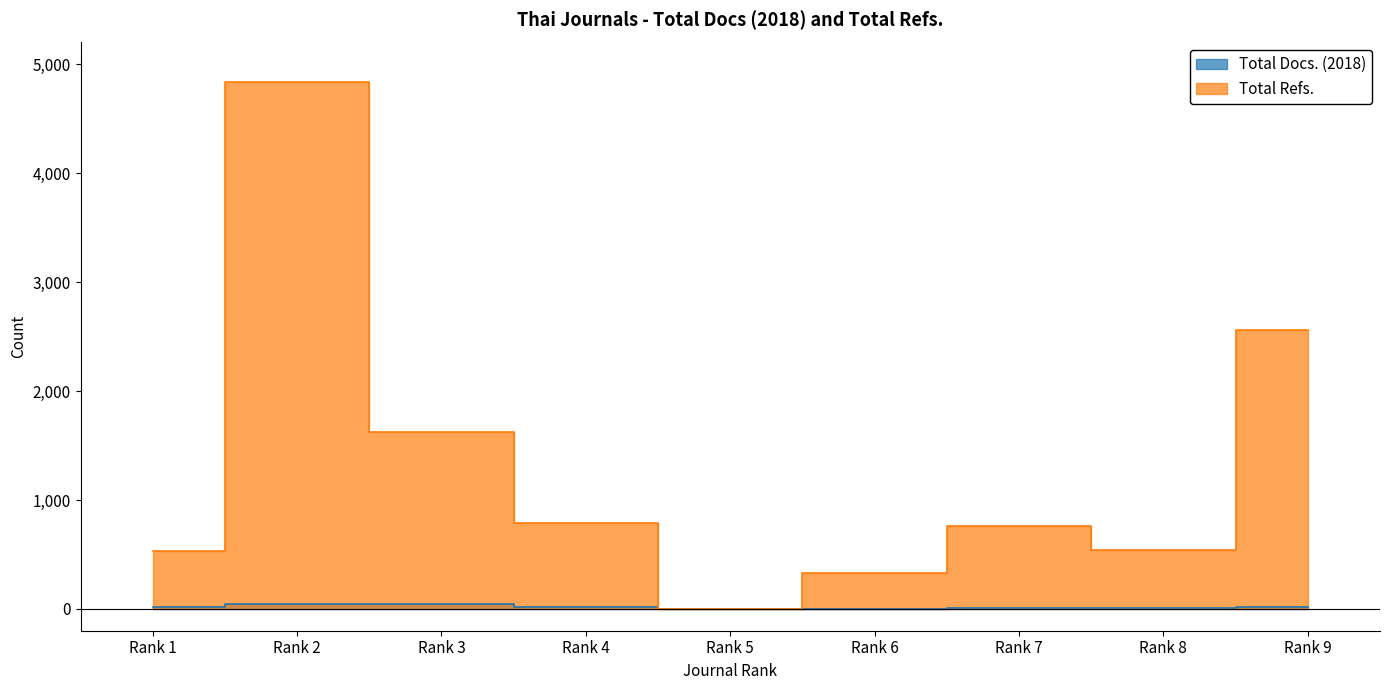

How many interior local peaks does the Total Refs. series have?

2